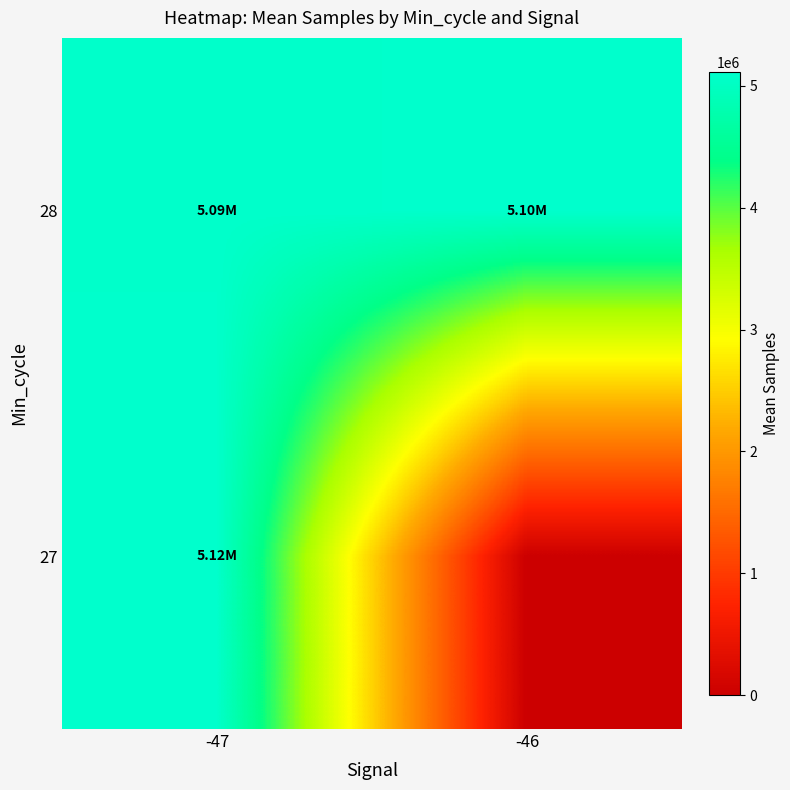

Reading left to right, list all the values displayed in this chart.

27: -47=5115086.2	-46=0.0
28: -47=5089053.3	-46=5100286.0